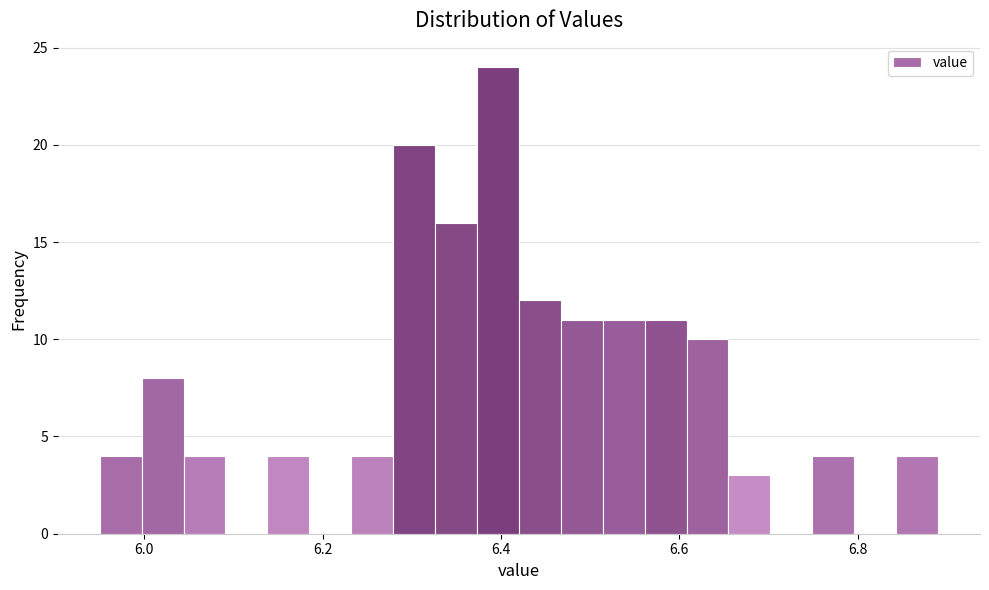

Read against the x-axis, roughly where is the centre of the tallest bar?

6.40